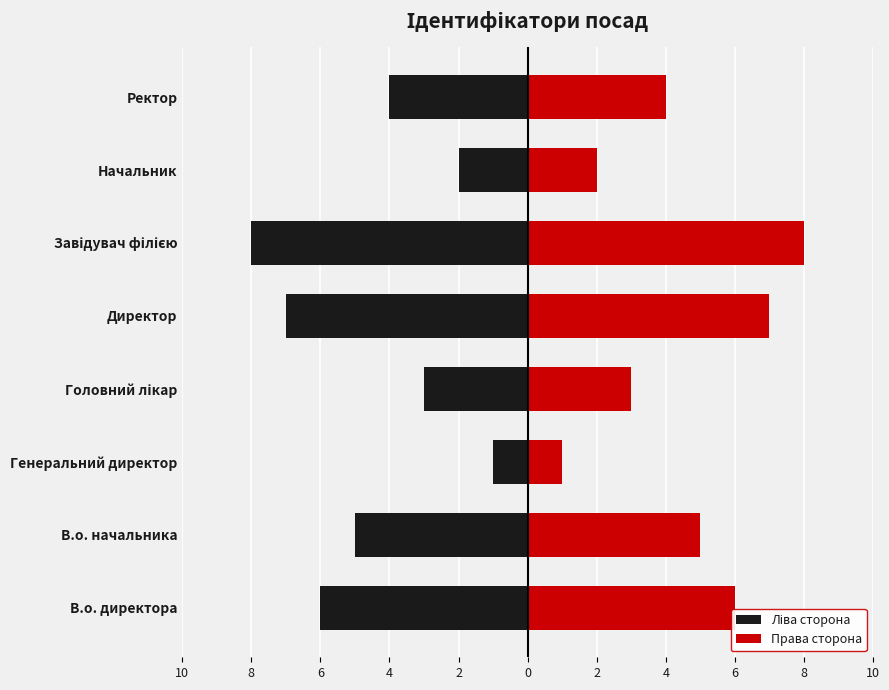

How many data points in Права сторона are less than 5?

4